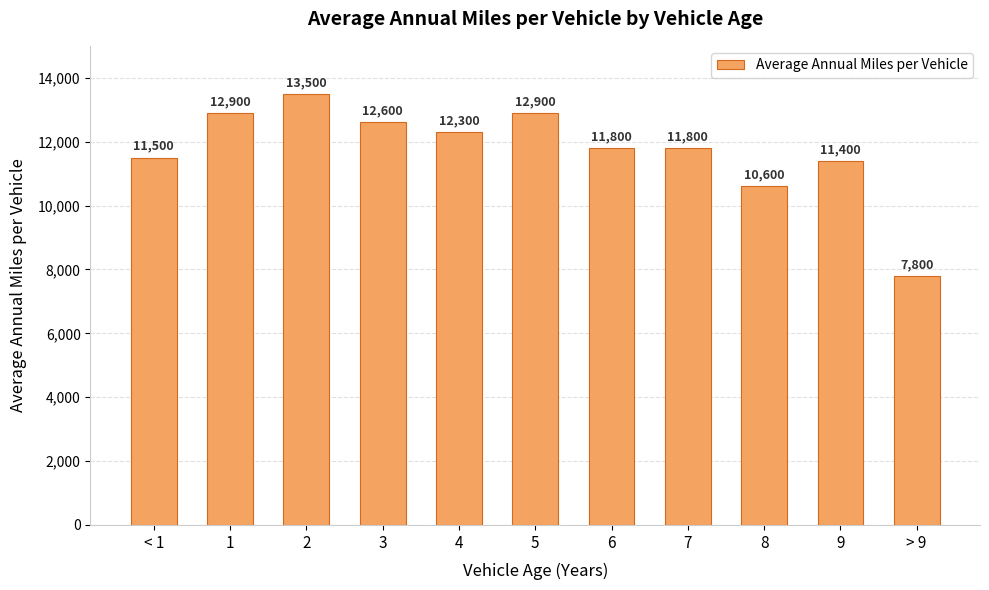

What is the ratio of the value at 6 to the value at 3?

0.9